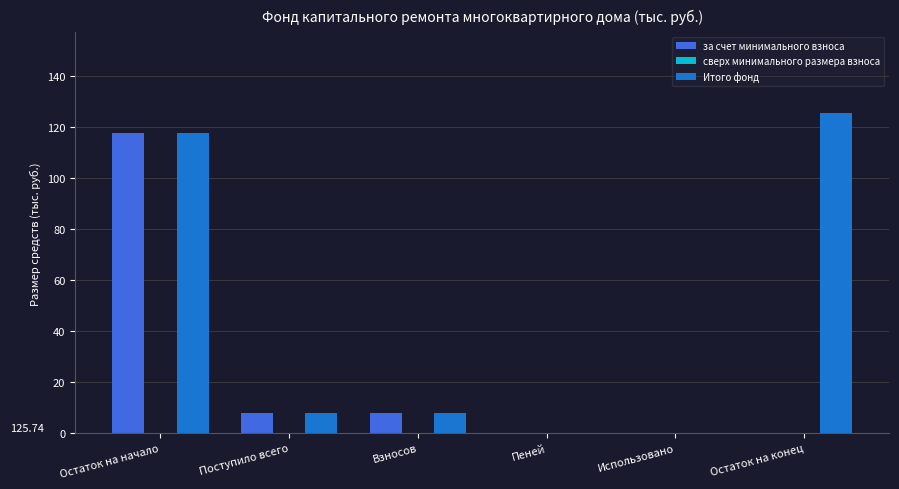

Reading left to right, extract all data points from this chart.

за счет минимального взноса: Остаток на начало=117.7	Поступило всего=8.1	Взносов=8.1	Пеней=0.0	Использовано=0.0	Остаток на конец=0.0
Итого фонд: Остаток на начало=117.7	Поступило всего=8.1	Взносов=8.1	Пеней=0.0	Использовано=0.0	Остаток на конец=125.7